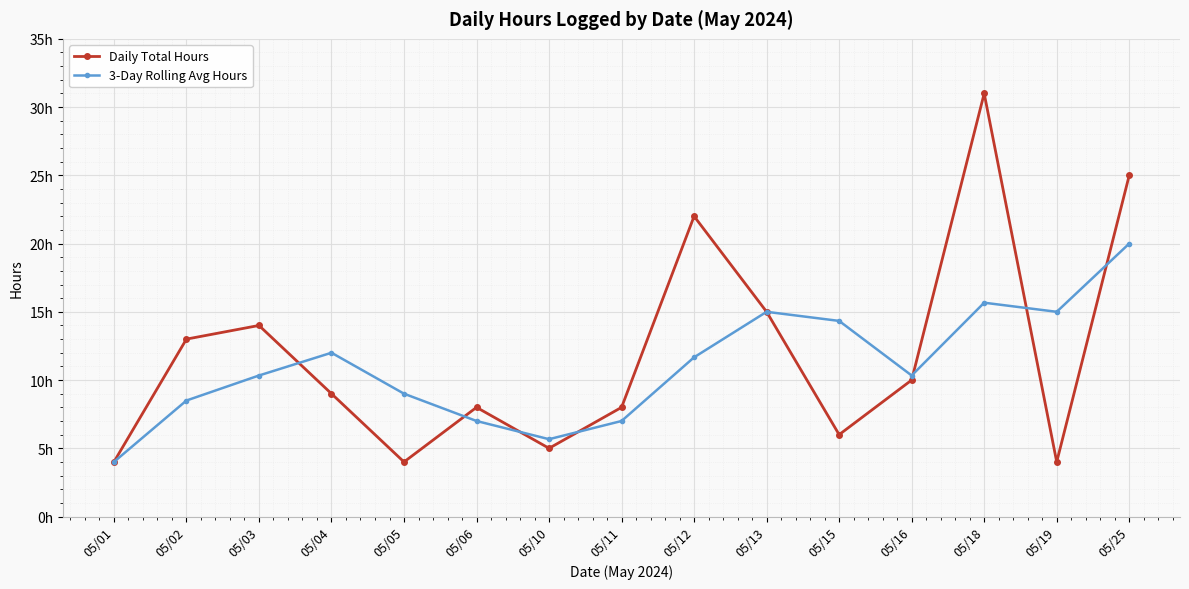

What are all the series names shown in the legend?

Daily Total Hours, 3-Day Rolling Avg Hours